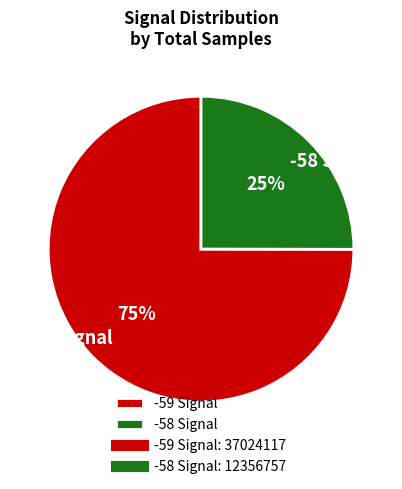

Is there a majority slice in this chart?

Yes